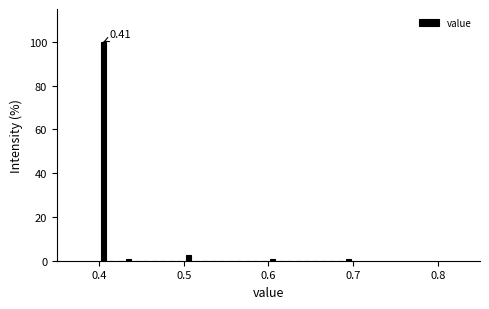

Around what value on the x-axis is the tallest bar? Give the approximate position of its centre, as read against the axis.

0.41